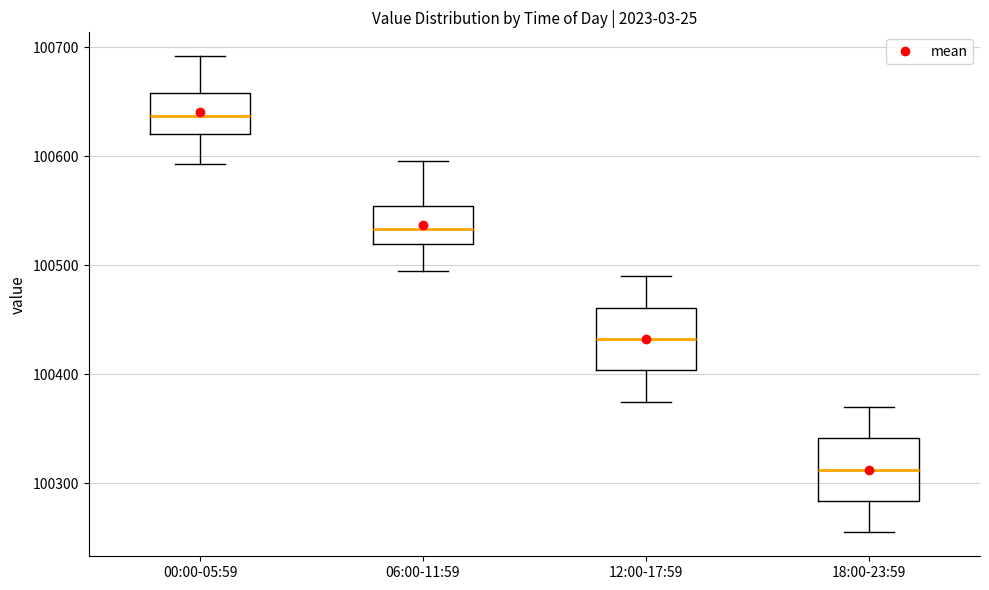

Where does the median line of the box for 12:00-17:59 sit on the y-axis? The values are not printed on the chart, so give them approximately, as read against the axis.

100430